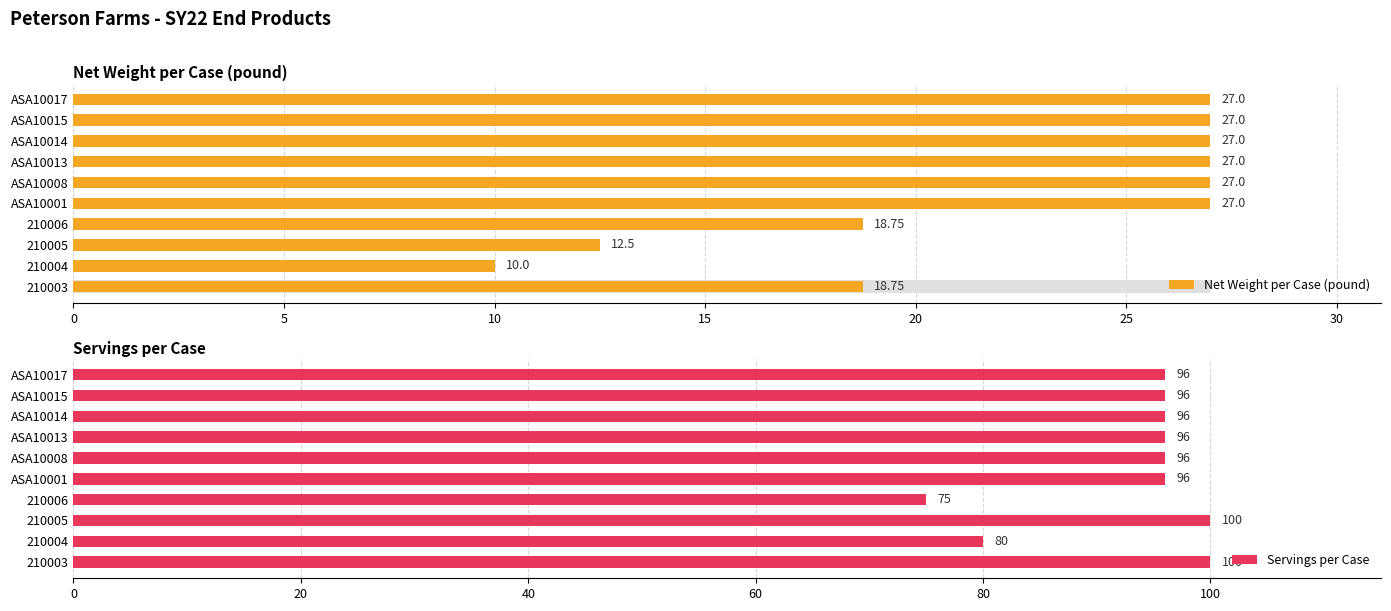

How many values in the Servings per Case series are below 96?

2